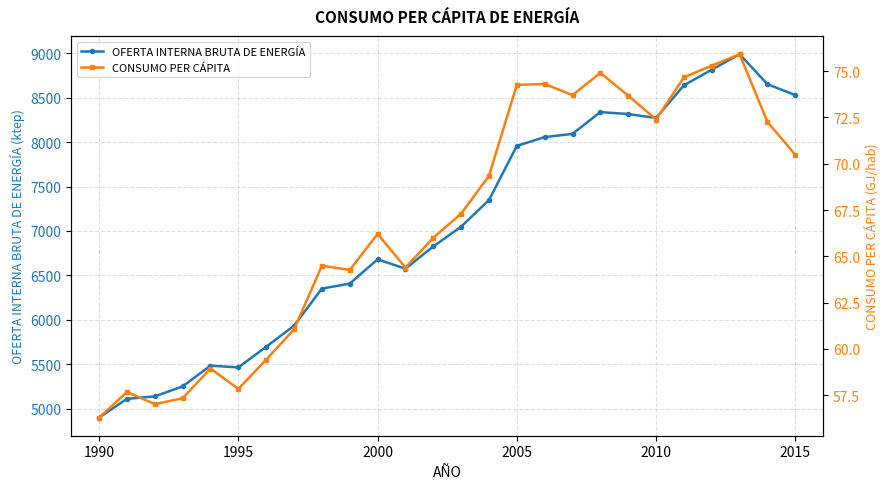

True or false: OFERTA INTERNA BRUTA DE ENERGÍA and CONSUMO PER CÁPITA intersect in this chart.

False